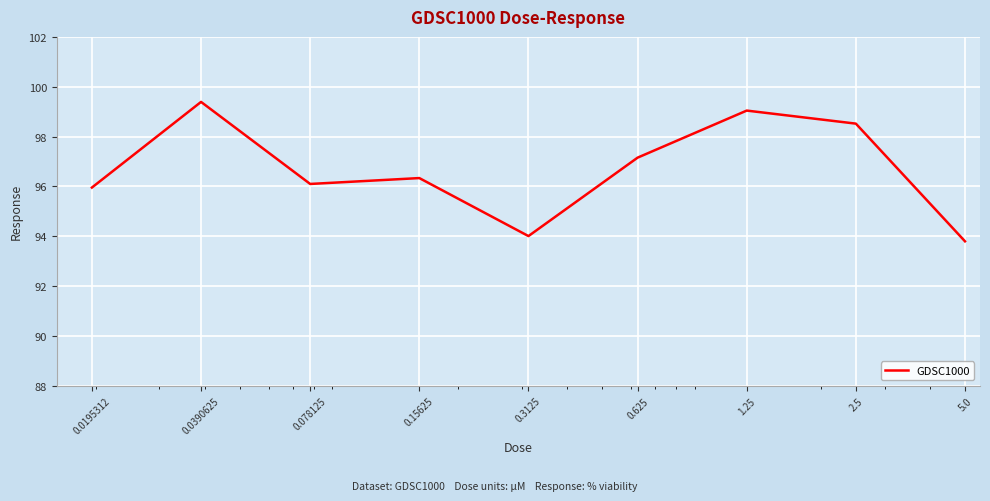

What is the minimum value shown in the chart?

93.8